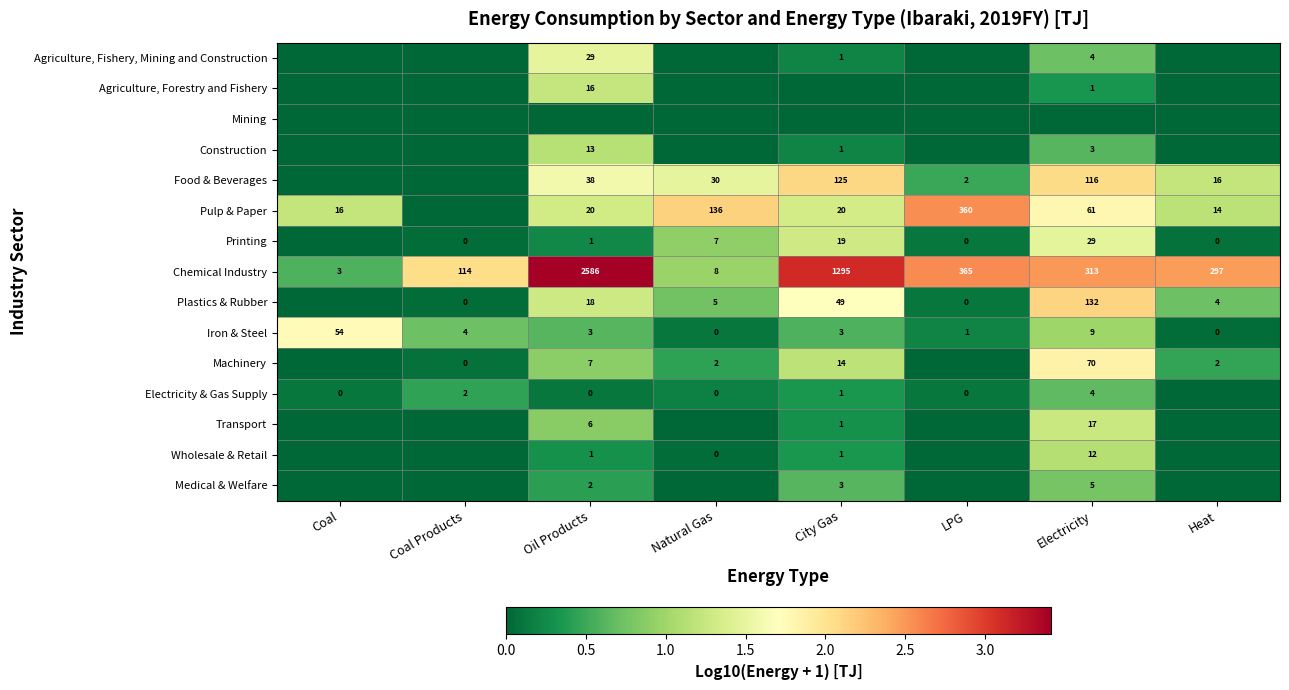

What is the sum of the Chemical Industry values at Coal Products and Oil Products?

2700